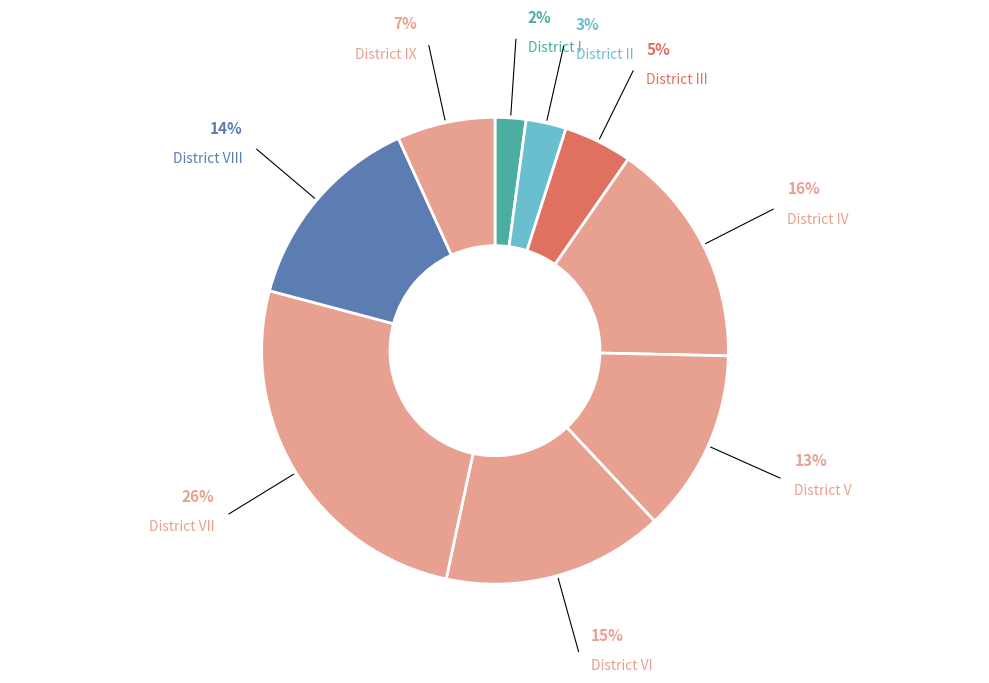

True or false: District VII accounts for 26% of the total.

True